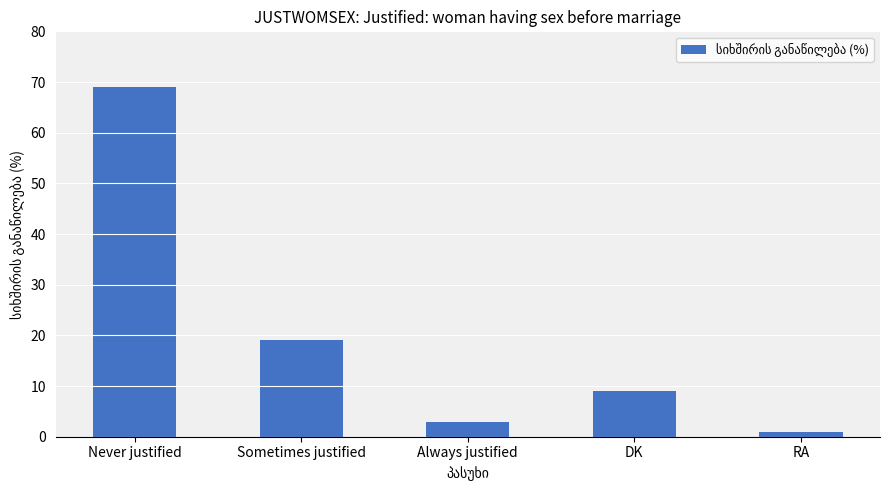

At which category does the chart reach its minimum across all series?

RA